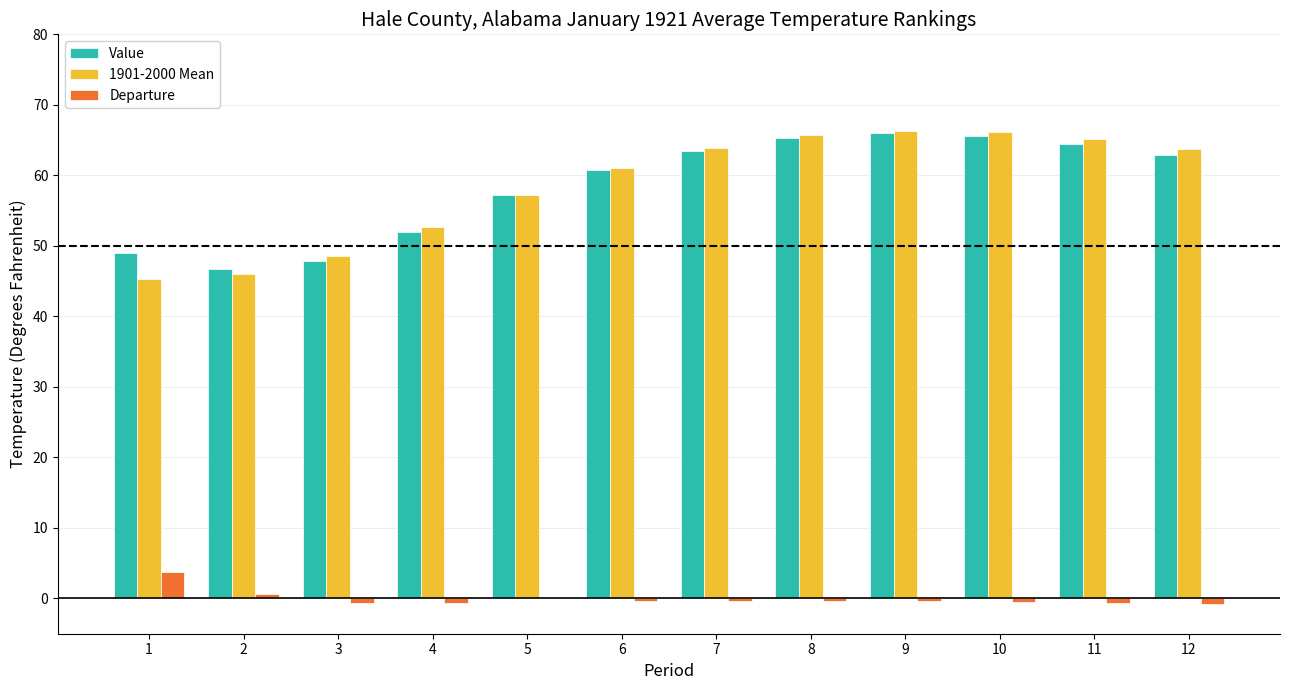

Is the value of Value at 5 greater than the value of Departure at 6?

Yes